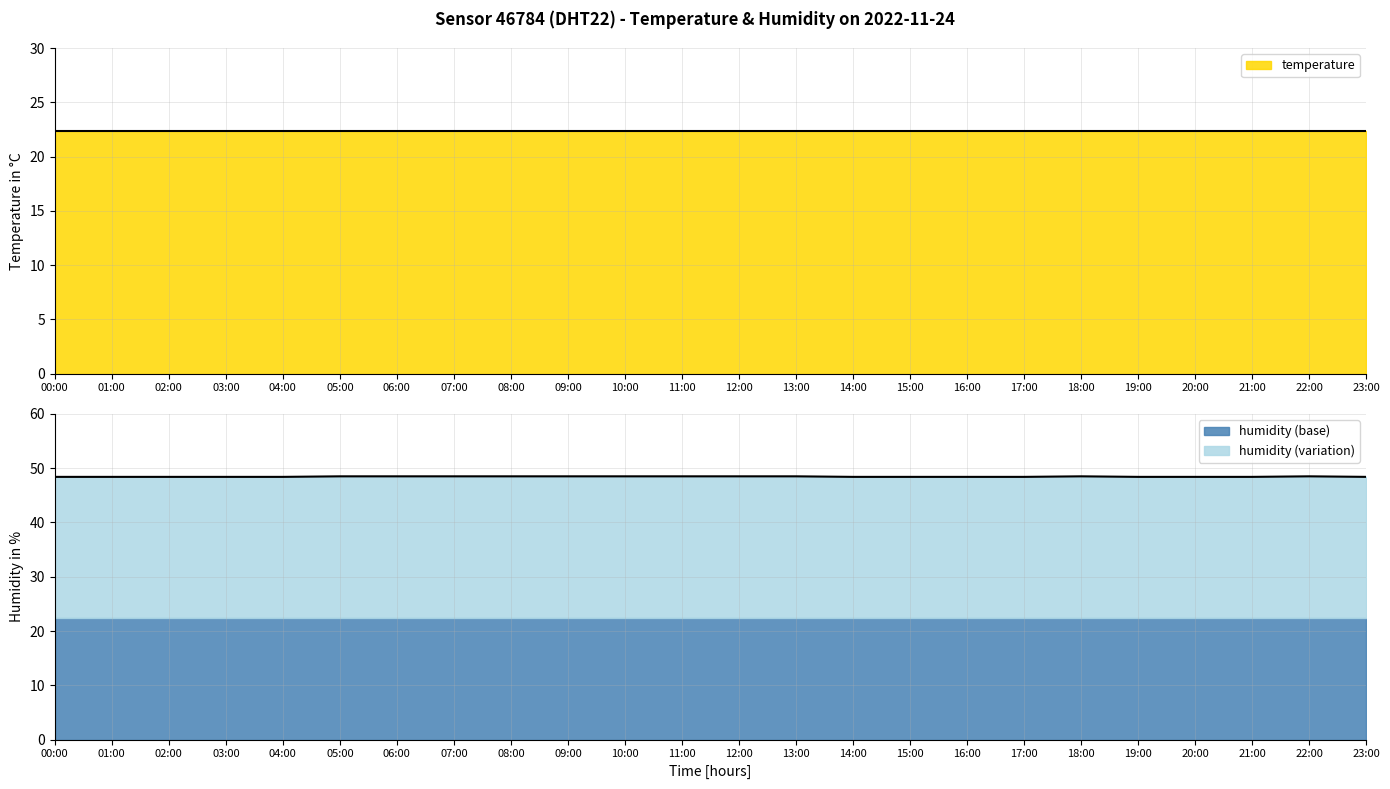

True or false: the data has more than 0 interior local peaks.

True